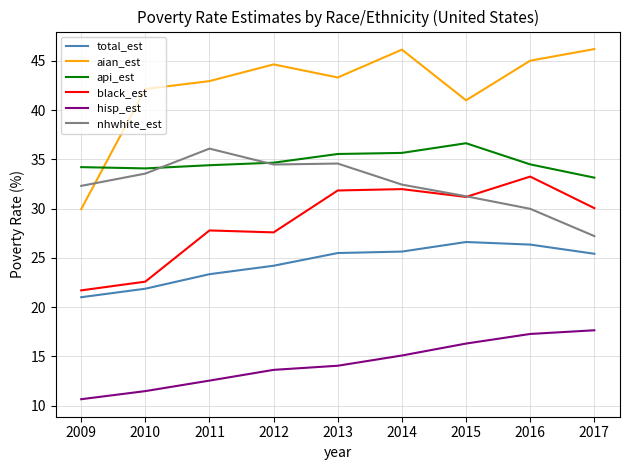

What is the highest value of the black_est series?

33.2